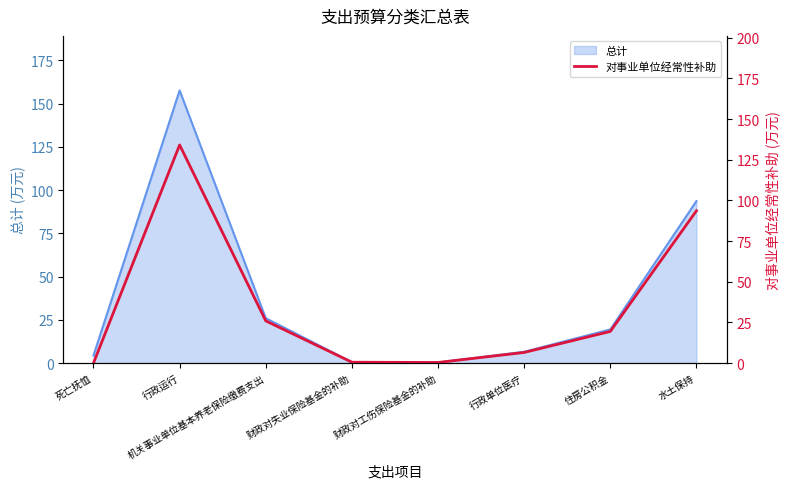

Reading left to right, list all the values displayed in this chart.

死亡抚恤=0.0	行政运行=134.1	机关事业单位基本养老保险缴费支出=25.9	财政对失业保险基金的补助=0.5	财政对工伤保险基金的补助=0.4	行政单位医疗=6.5	住房公积金=19.4	水土保持=93.6